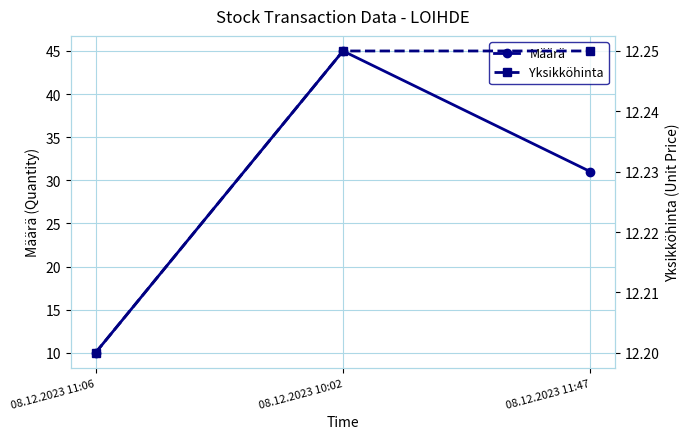

What is the sum of all Määrä values?

86